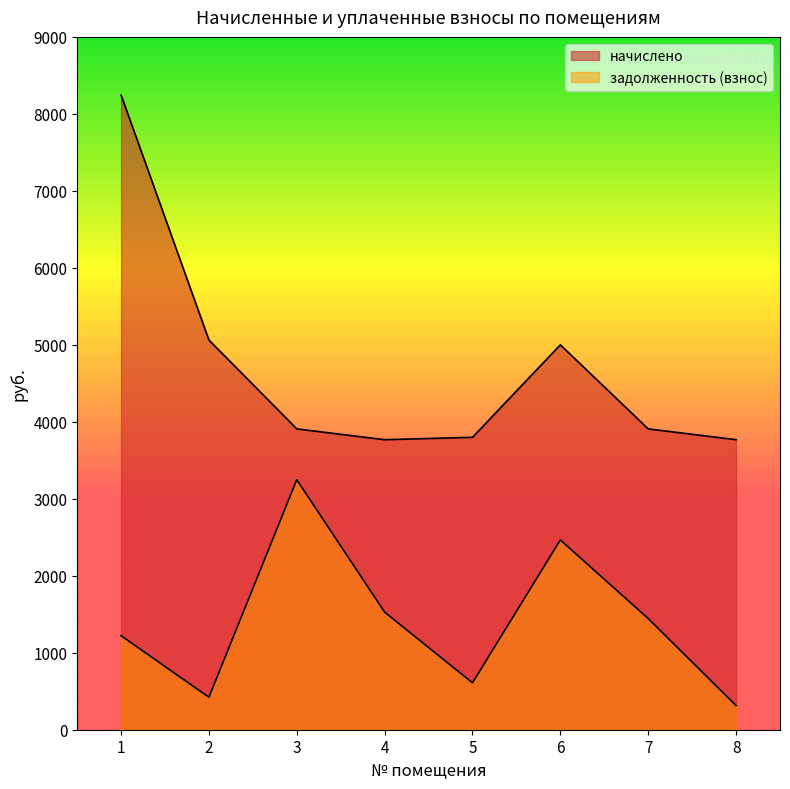

How many values in the задолженность (взнос) series are below 1444?

4